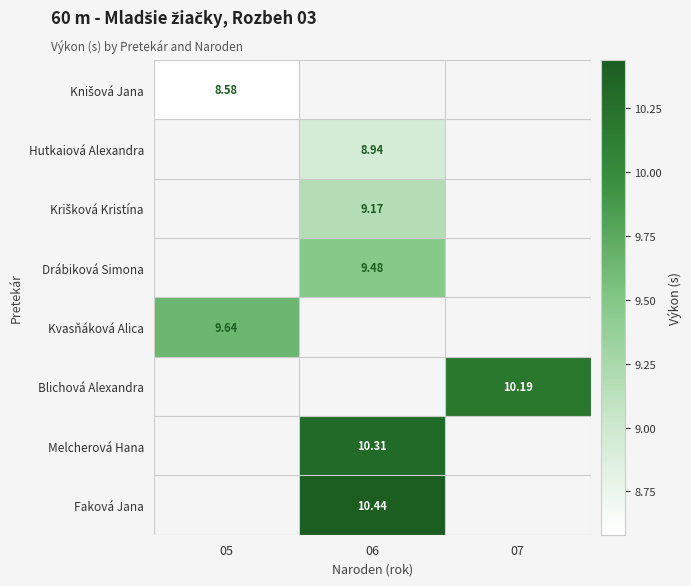

How many distinct data groups are displayed?

8